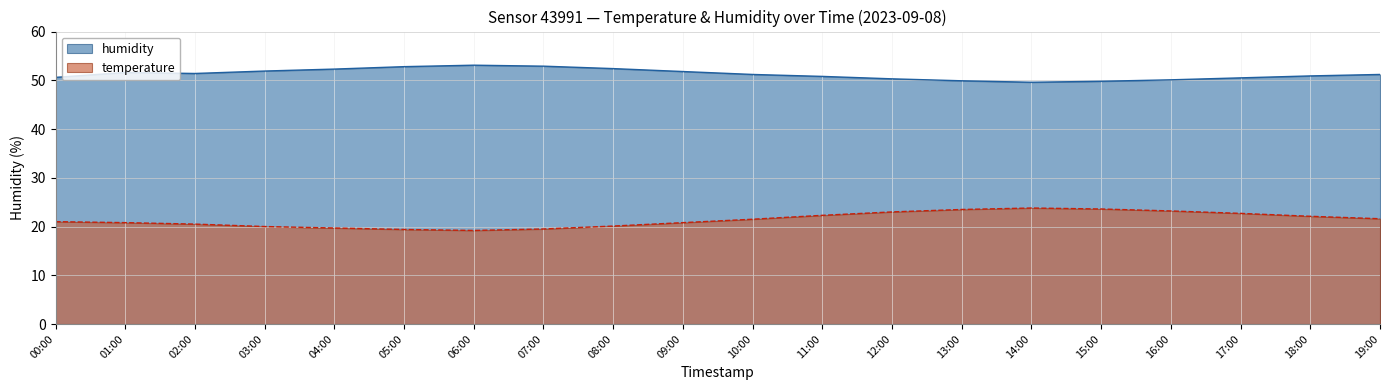

How many data points does each series have?

20